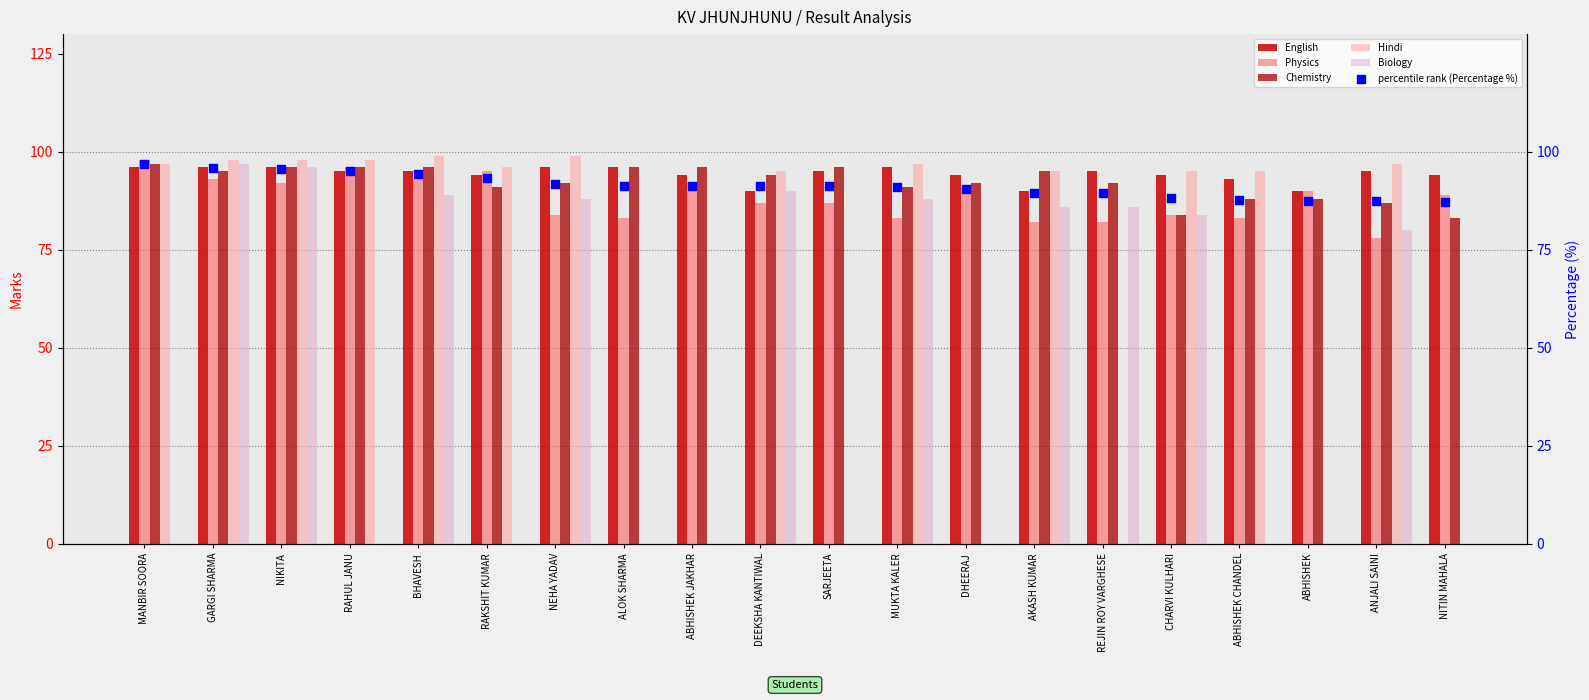

Which series reaches the maximum Y coordinate?

Physics